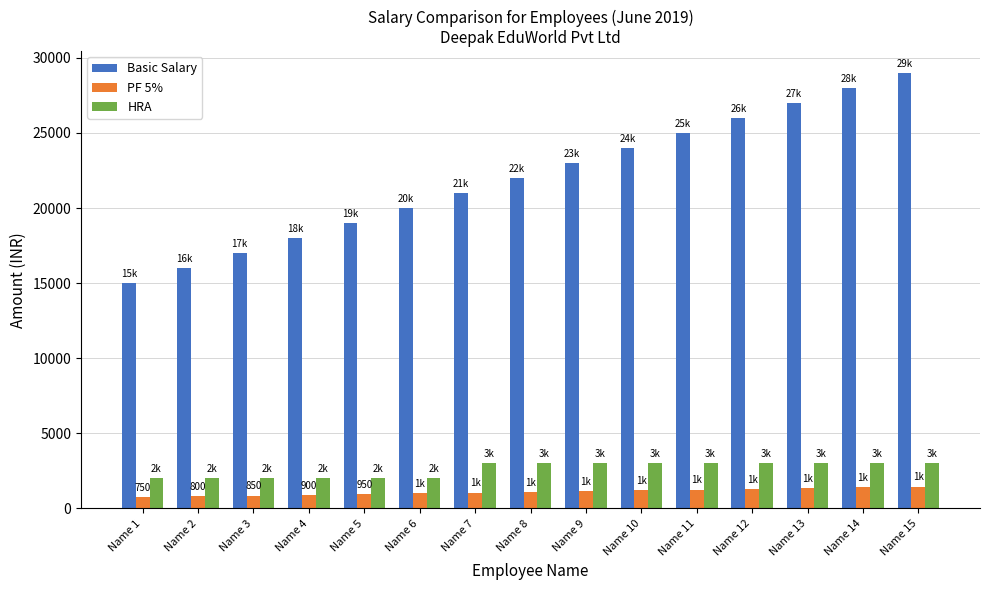

At which category is the sum across all series the highest?

Name 15